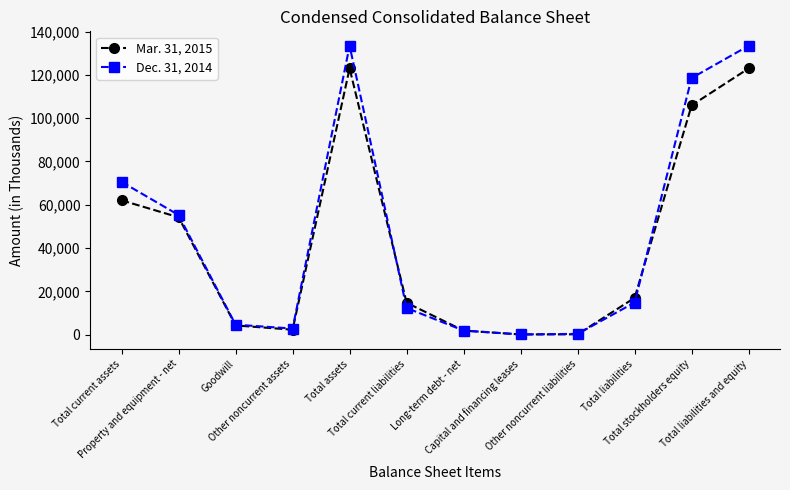

What is the label of the 11th point from the left?

Total stockholders equity